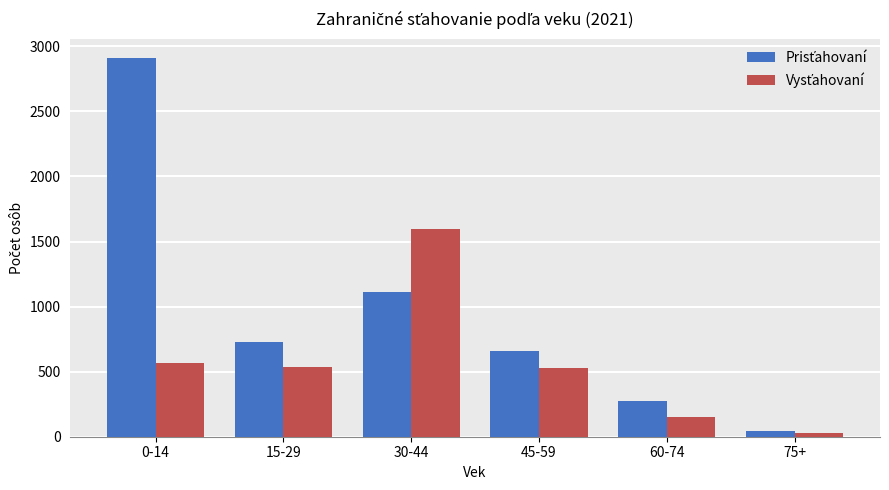

At which category is the sum across all series the highest?

0-14